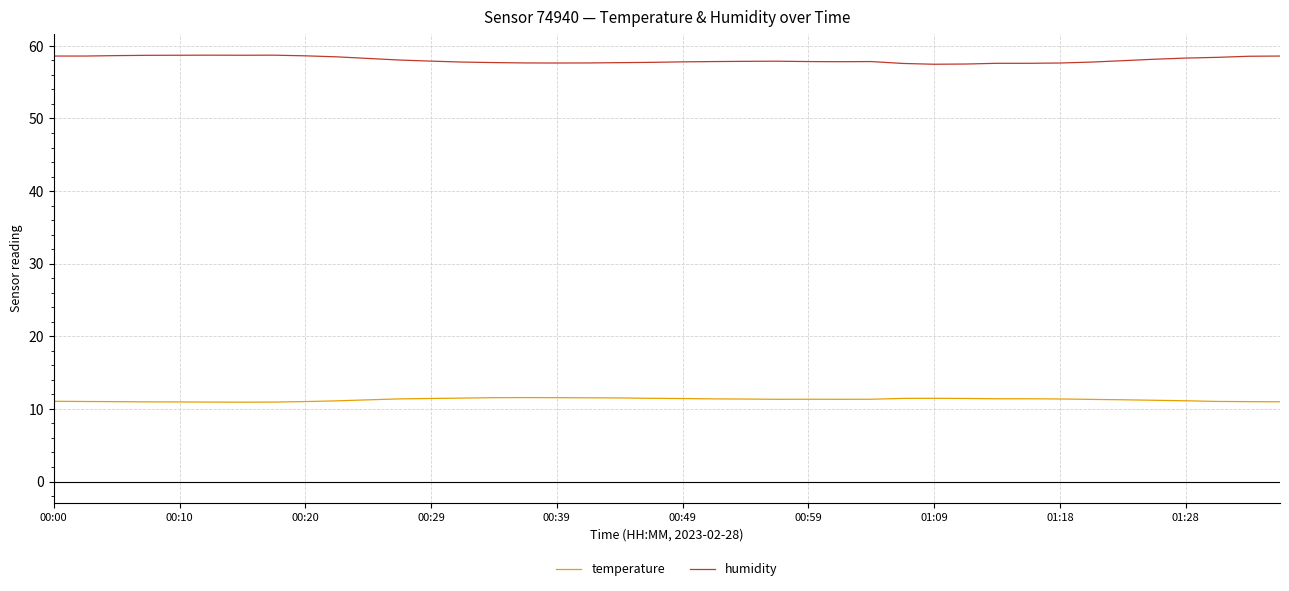

True or false: temperature and humidity intersect in this chart.

False